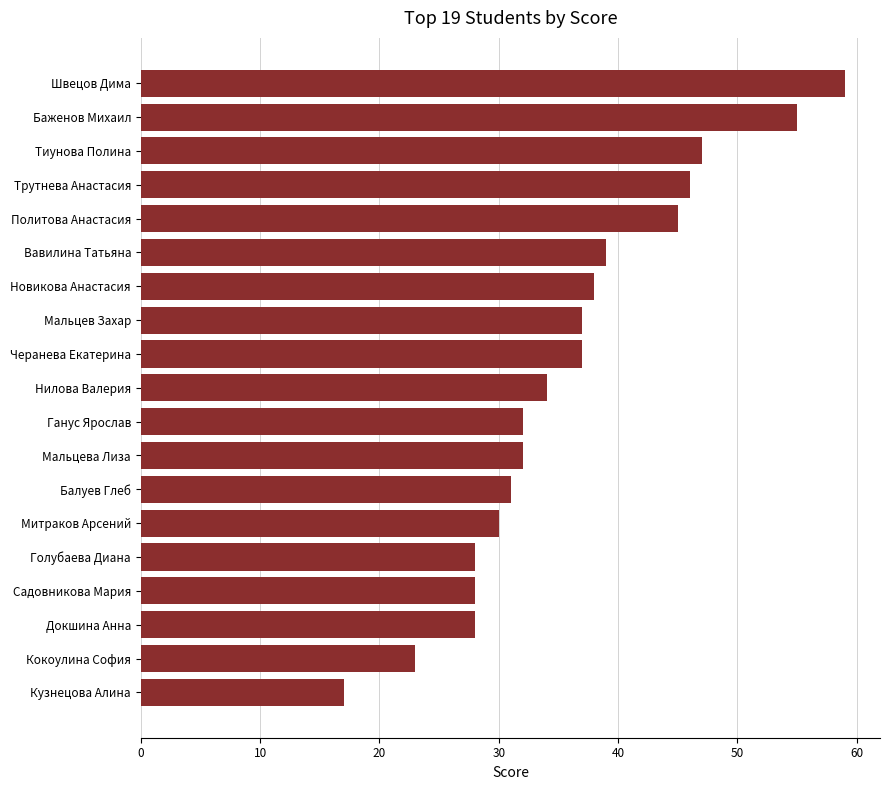

Reading bottom to top, list all the values displayed in this chart.

17	23	28	28	28	30	31	32	32	34	37	37	38	39	45	46	47	55	59